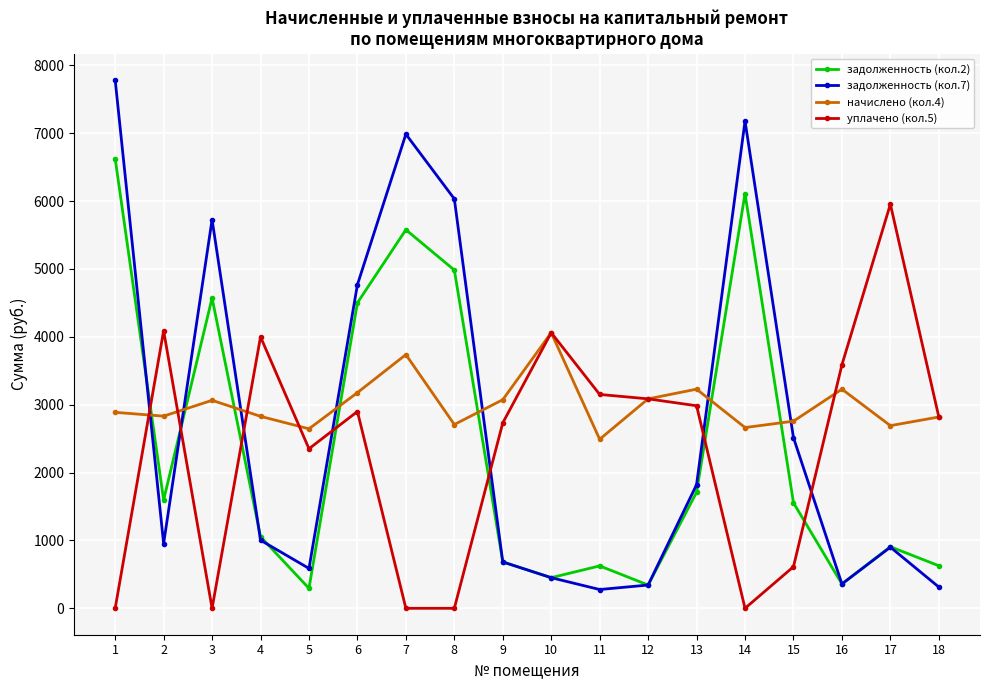

True or false: начислено (кол.4) and задолженность (кол.2) cross at least once.

True